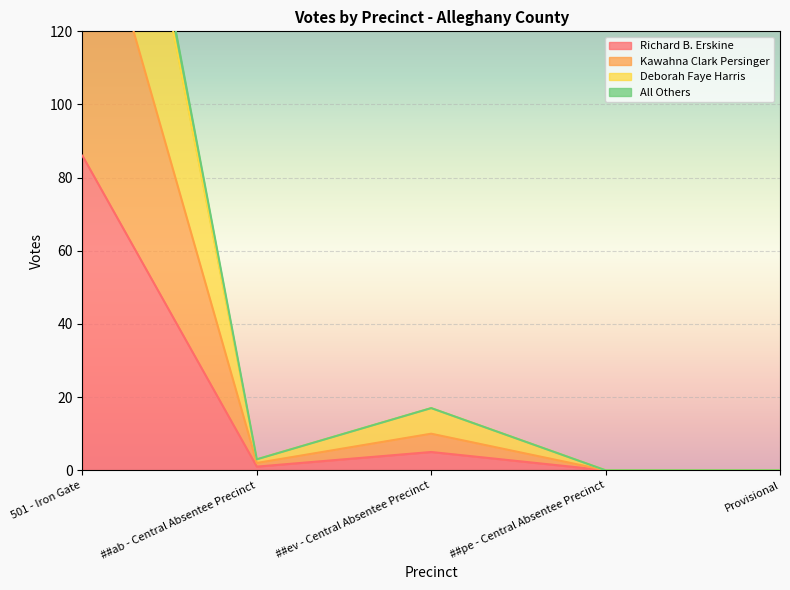

Is it true that Deborah Faye Harris equals 17 at ##ev - Central Absentee Precinct?

True